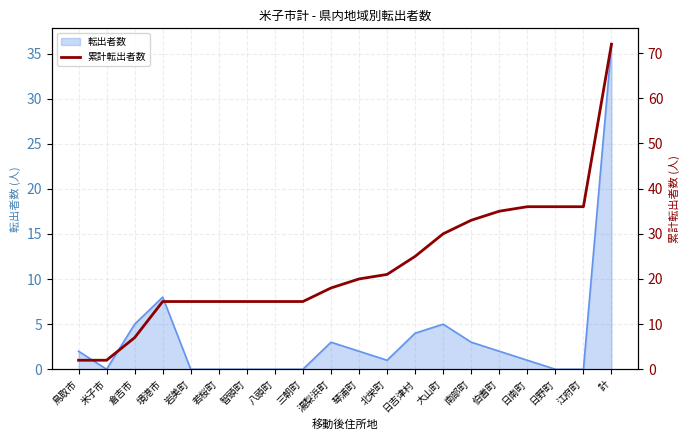

What is the difference between the second highest and minimum values?

34